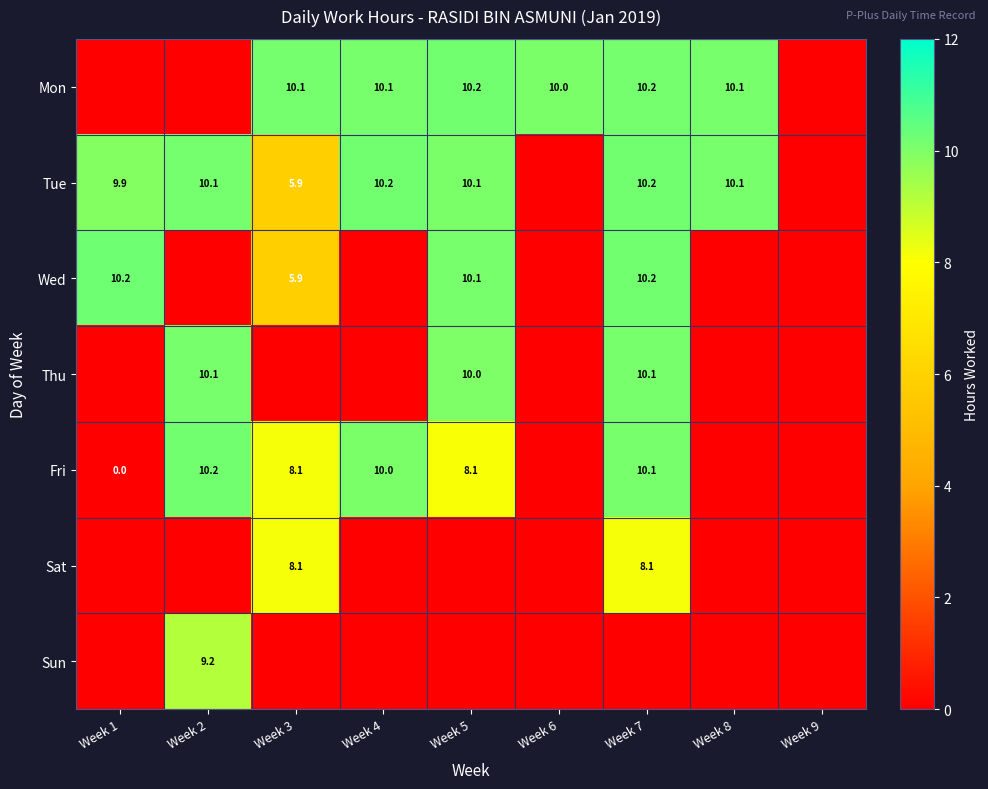

True or false: Fri has a value of 15.4 at Week 2.

False